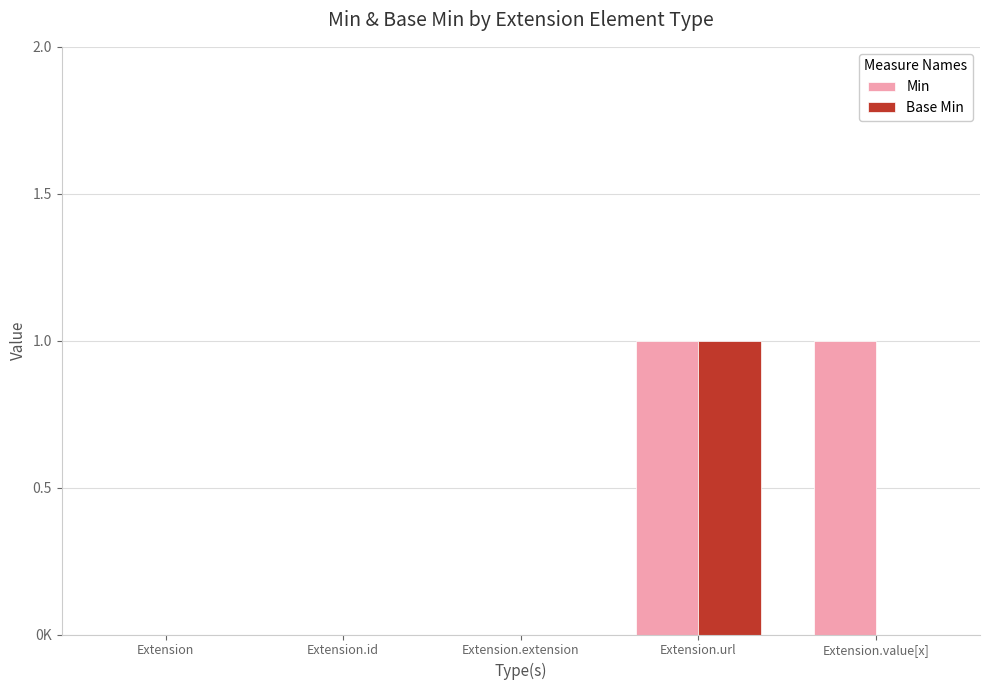

Does the chart contain stacked bars?

No